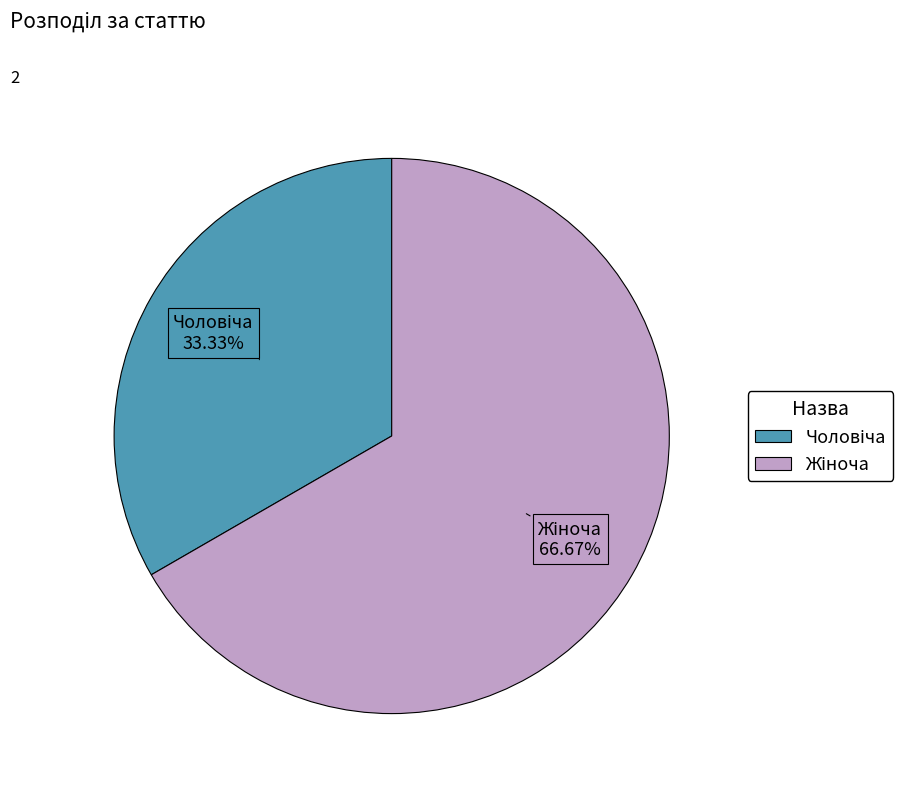

Is there a majority slice in this chart?

Yes